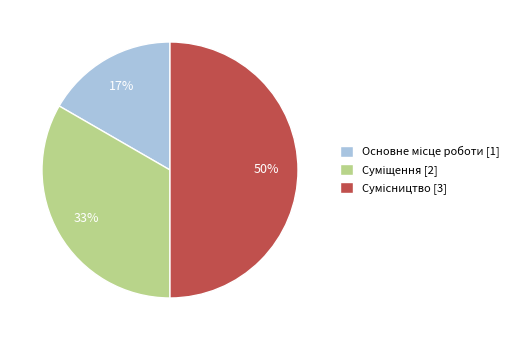

To the nearest percent, what is the difference between the largest and smallest slice percentages?

33%